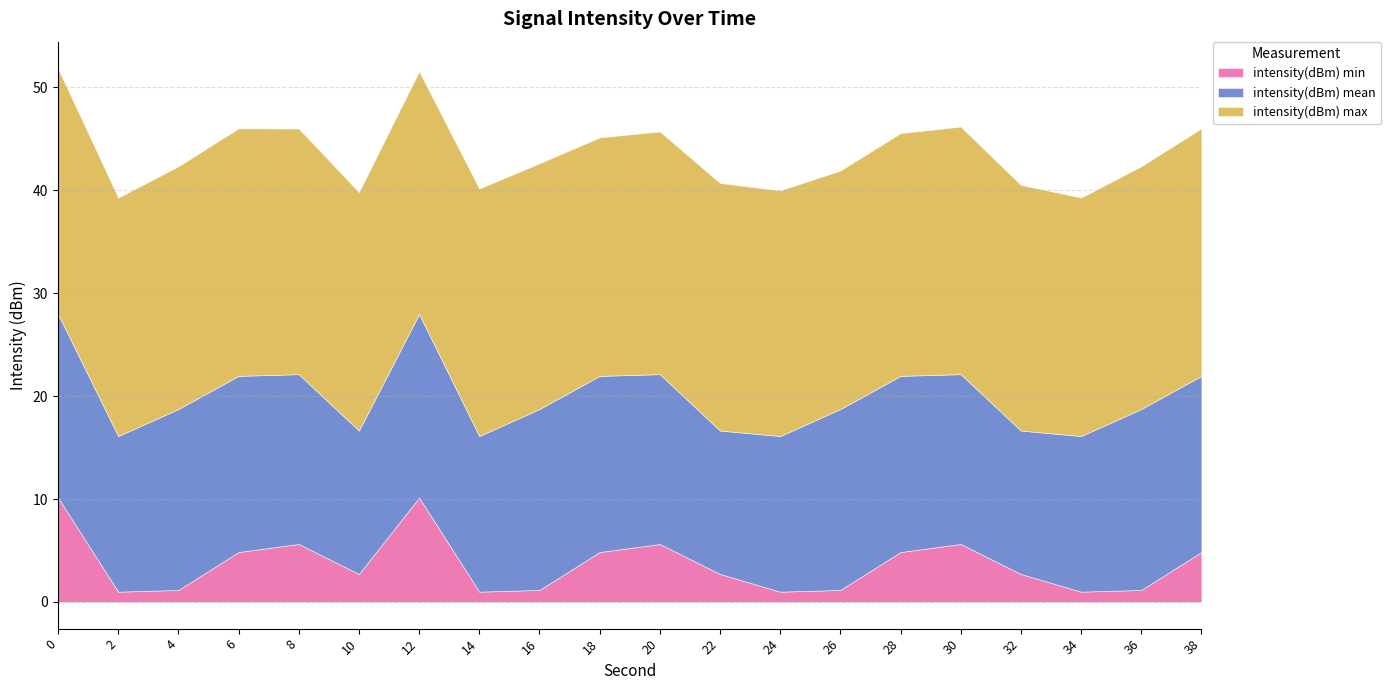

At which category does the chart reach its minimum across all series?

2